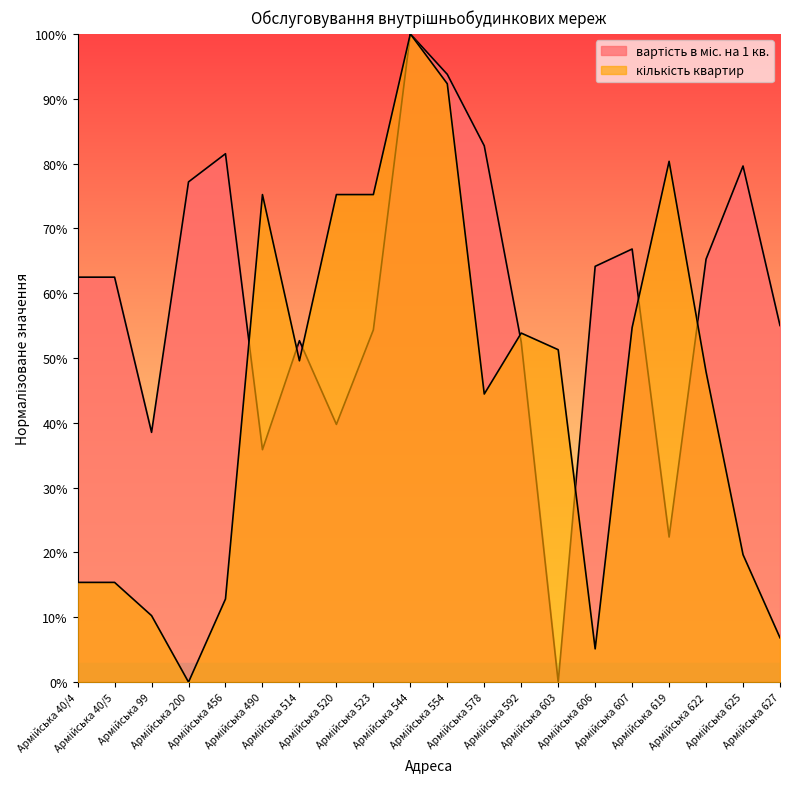

At which category is the sum across all series the highest?

Армійська 544